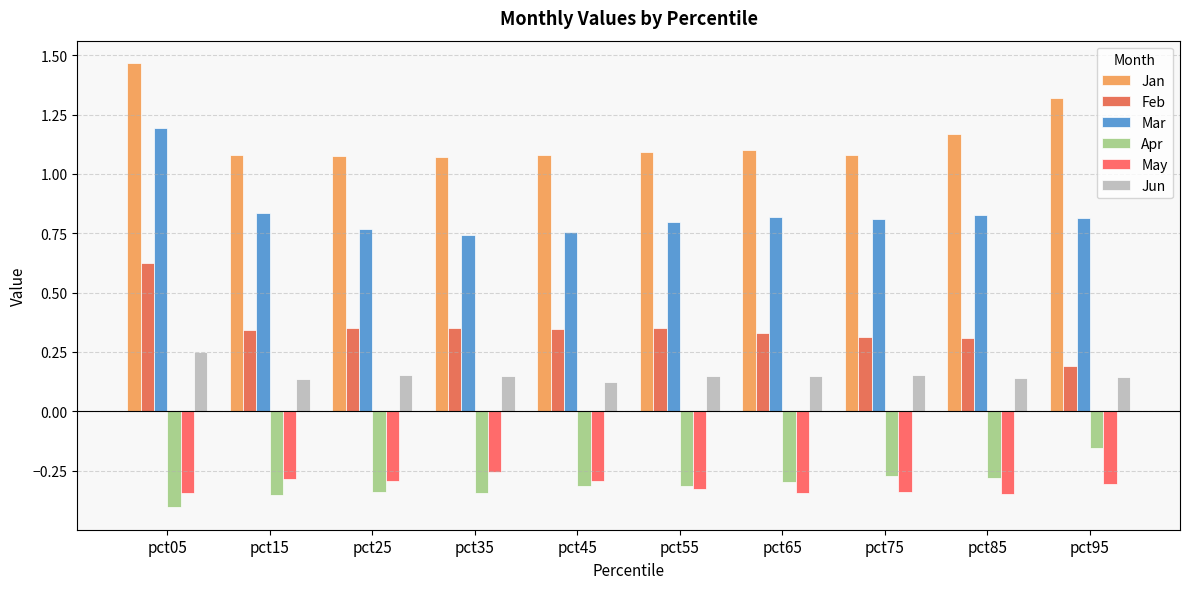

Is it true that Apr equals -0.3 at pct25?

True